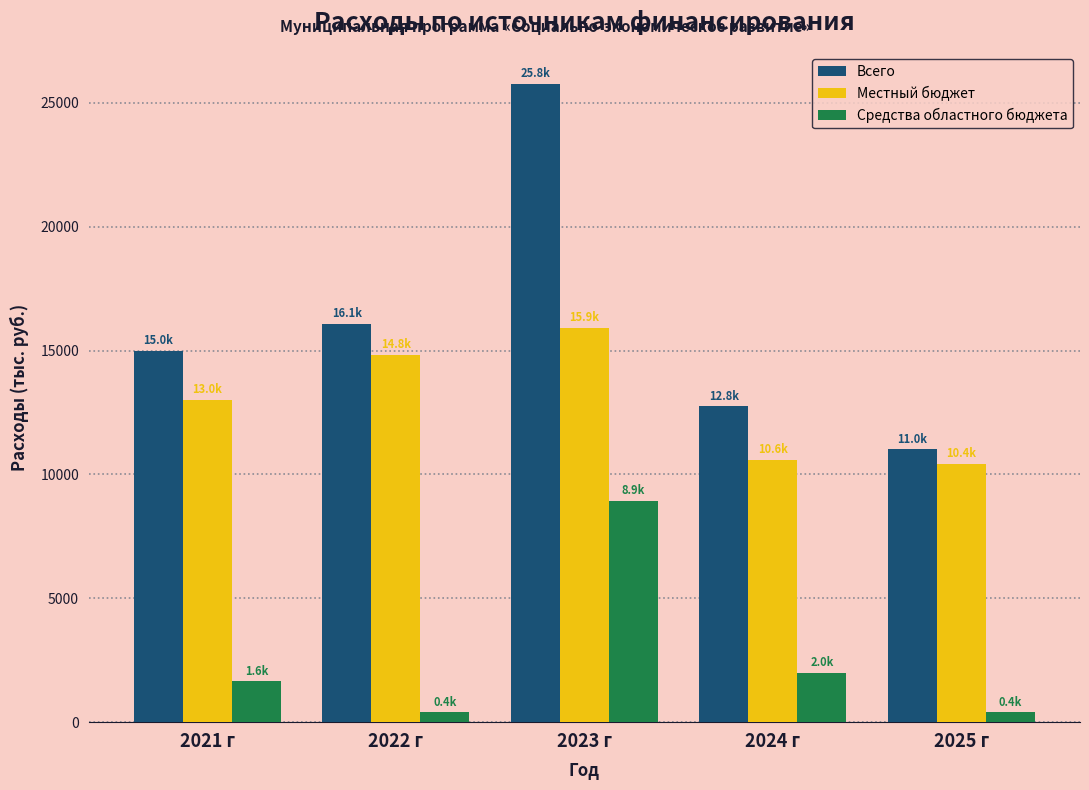

Reading left to right, transcribe all the data shown in this chart.

Всего: 2021 г=14998.8	2022 г=16070.3	2023 г=25762.0	2024 г=12752.7	2025 г=11017.8
Местный бюджет: 2021 г=13026.8	2022 г=14843.5	2023 г=15908.8	2024 г=10583.1	2025 г=10428.3
Средства областного бюджета: 2021 г=1649.8	2022 г=400.7	2023 г=8923.1	2024 г=1987.6	2025 г=400.7